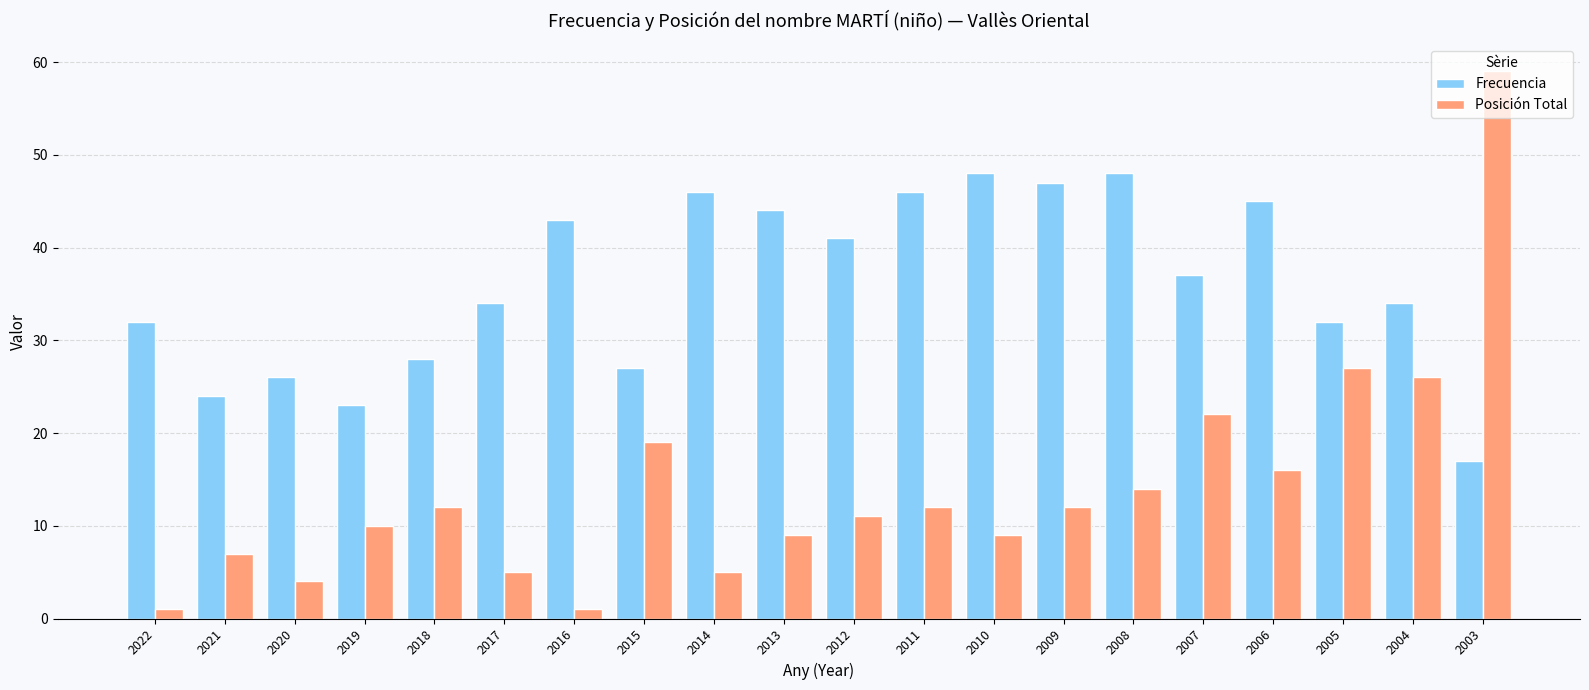

What is the maximum value for Posición Total?

59